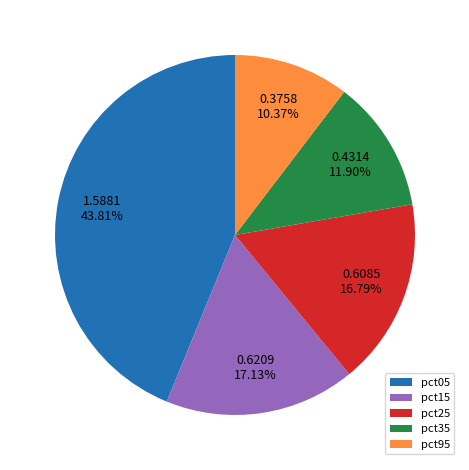

To the nearest percent, what portion does pct15 represent?

17%